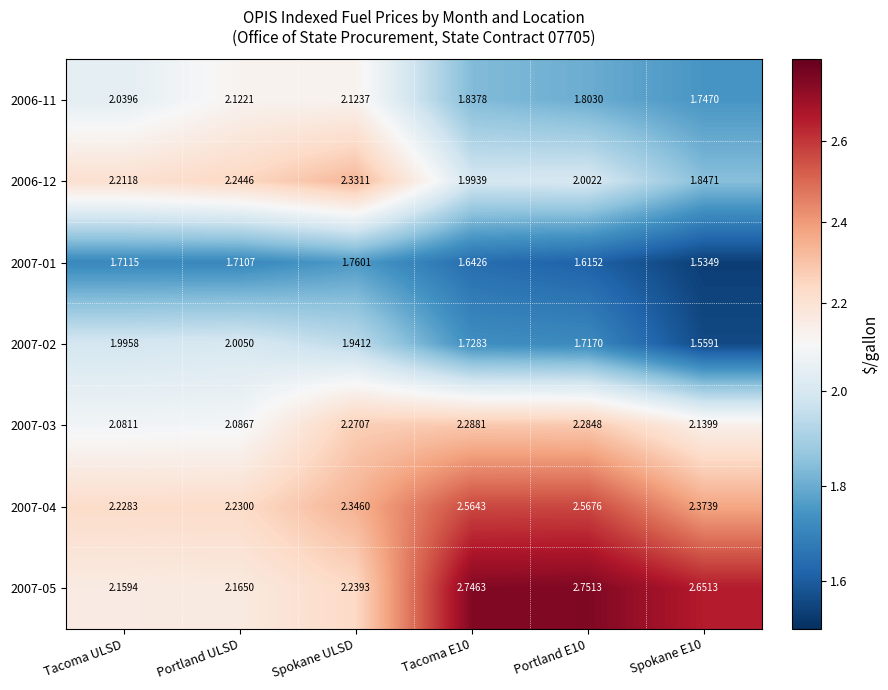

Where does the 2006-11 series first go above 2?

Tacoma ULSD